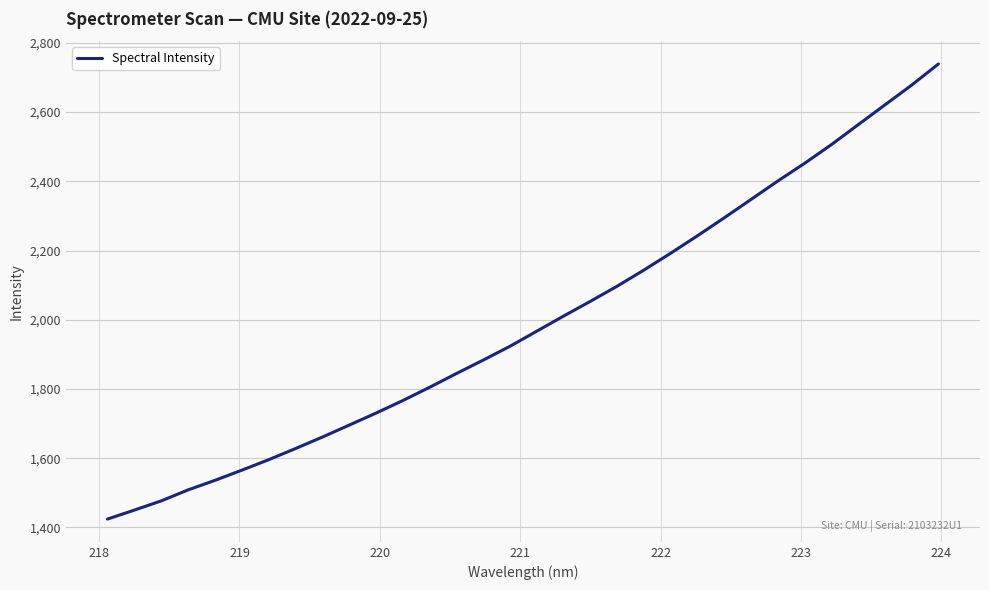

What is the difference between the maximum and minimum values?

1314.5